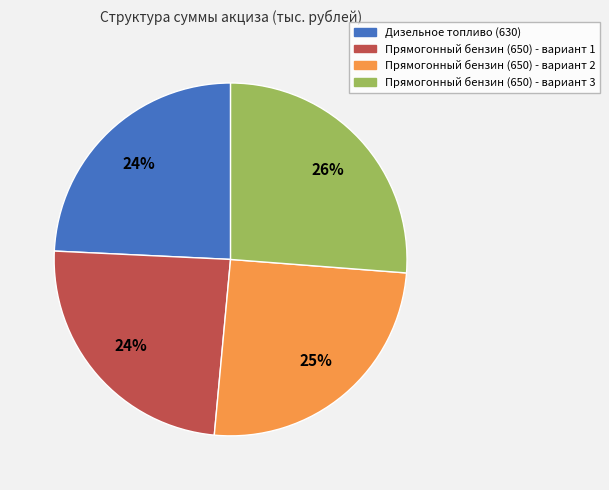

Is there a majority slice in this chart?

No